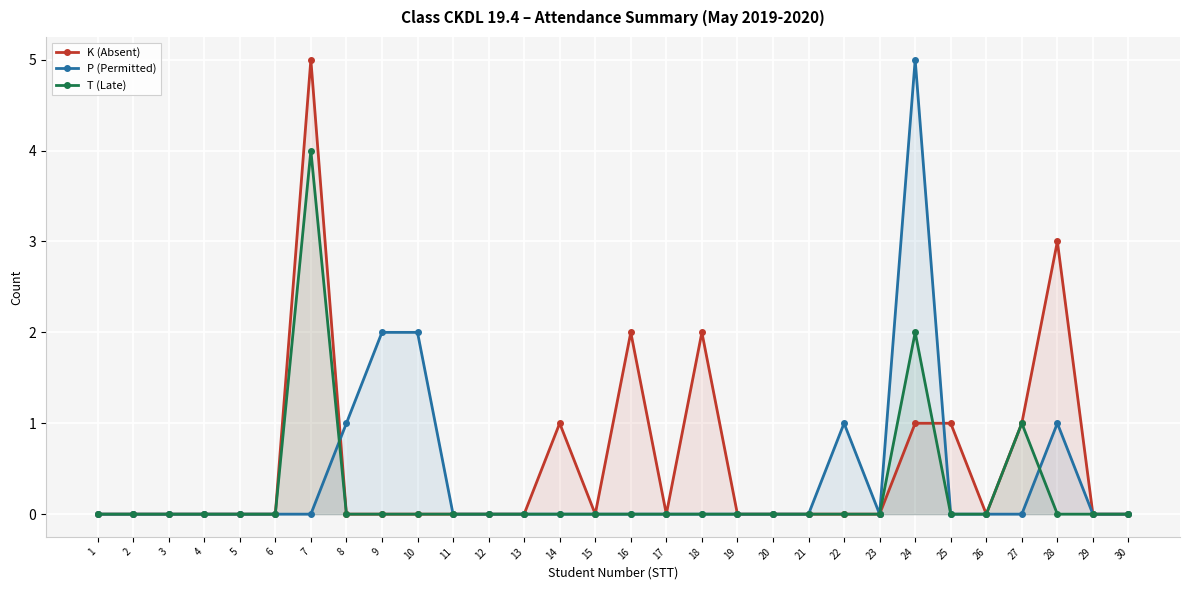

Rank the series by their average value, from lowest to highest.

T (Late), P (Permitted), K (Absent)